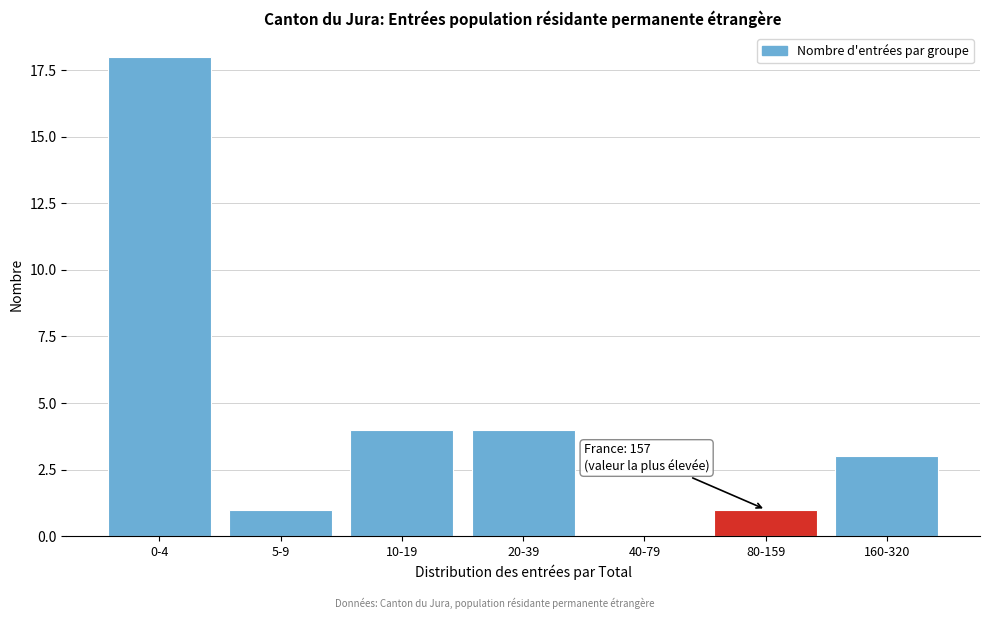

Reading left to right, transcribe all the data shown in this chart.

0-4=18	5-9=1	10-19=4	20-39=4	40-79=0	80-159=1	160-320=3